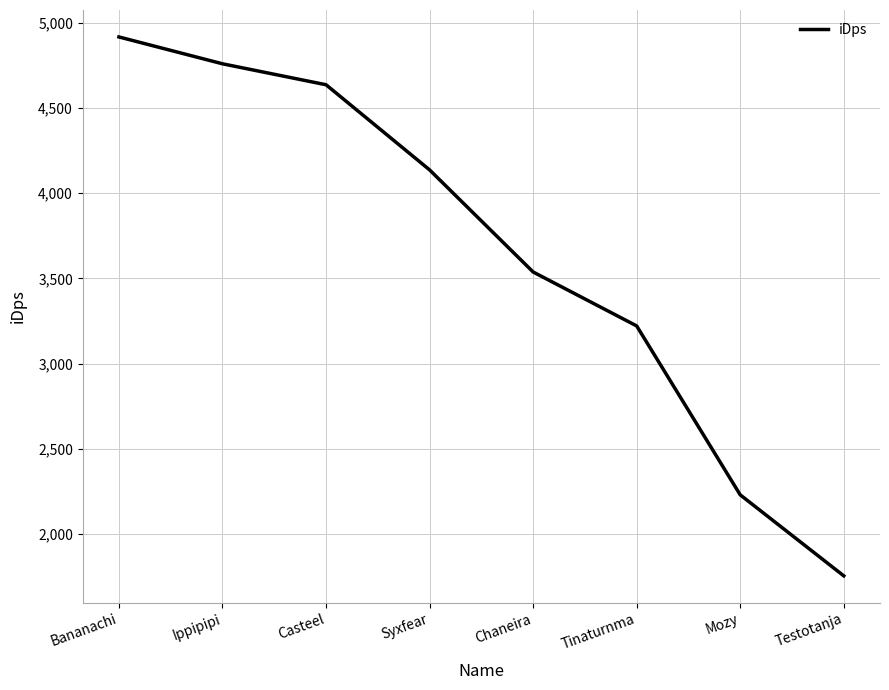

What is the change in value from Tinaturnma to Mozy?

-991.2